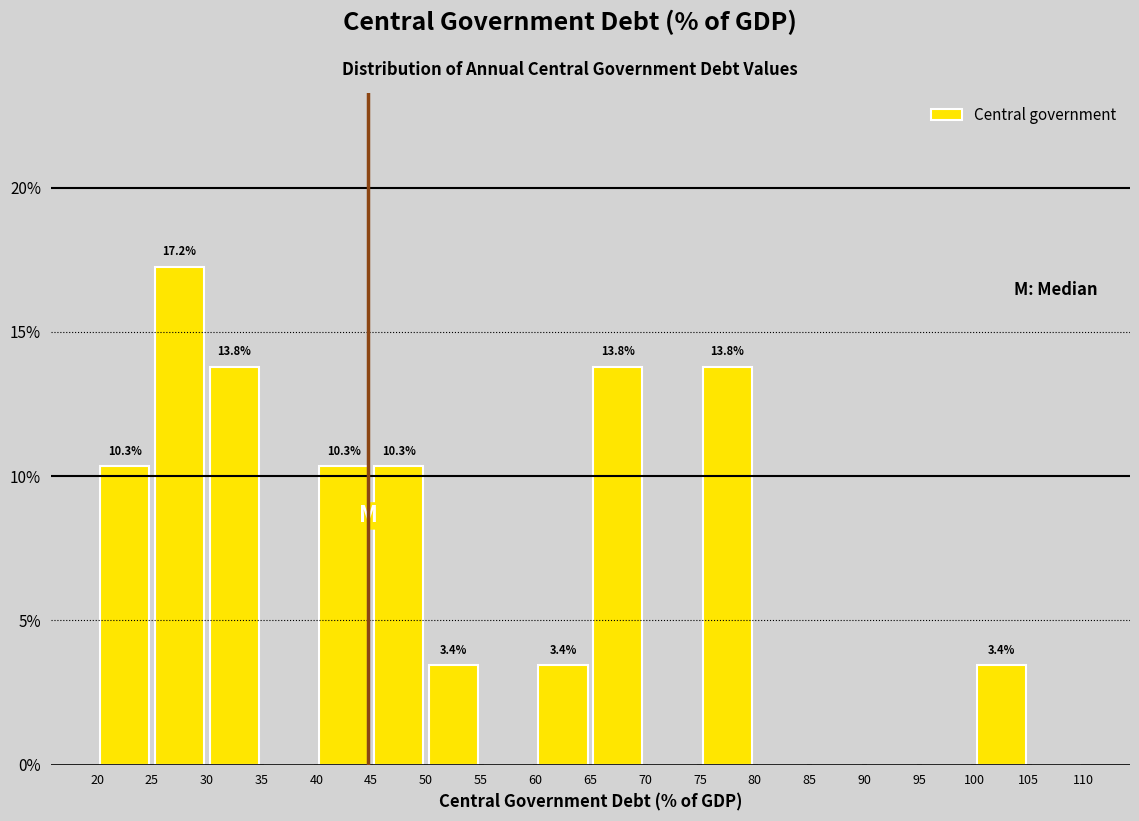

Over which range of the x-axis is the bar tallest?

25 to 30